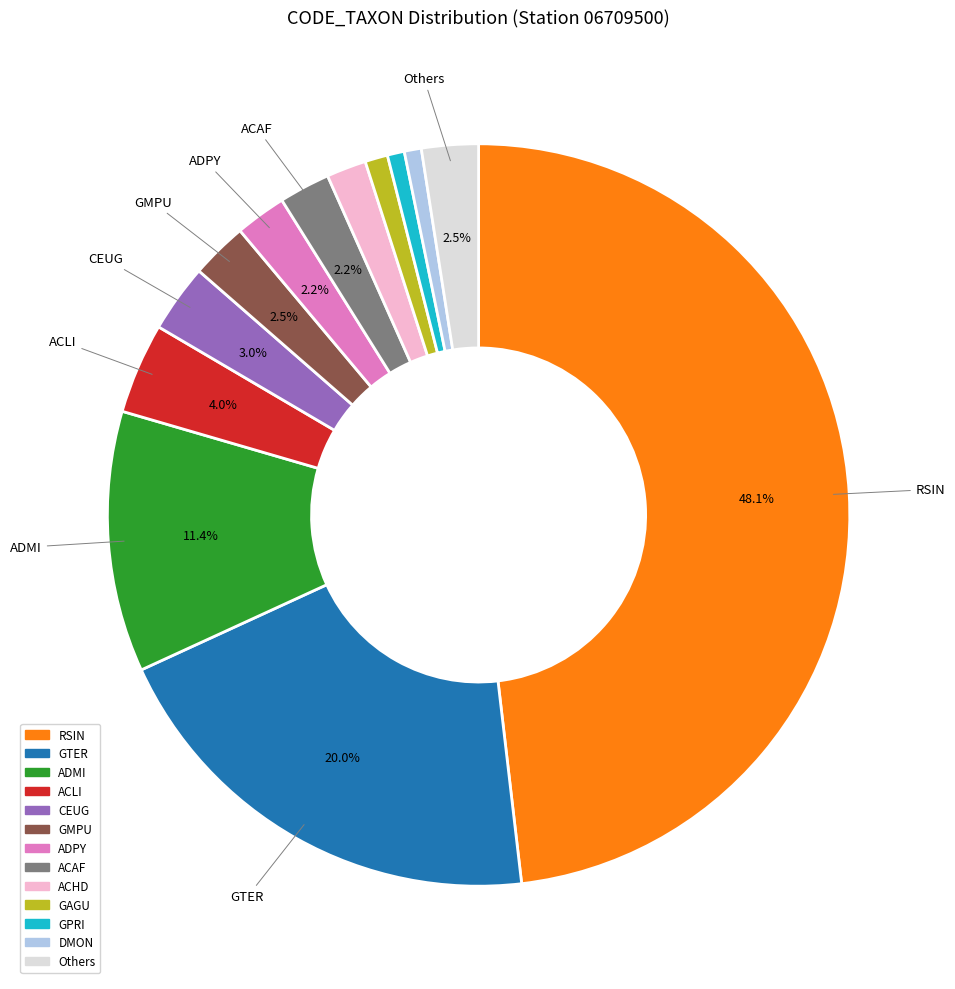

Is there a majority slice in this chart?

No